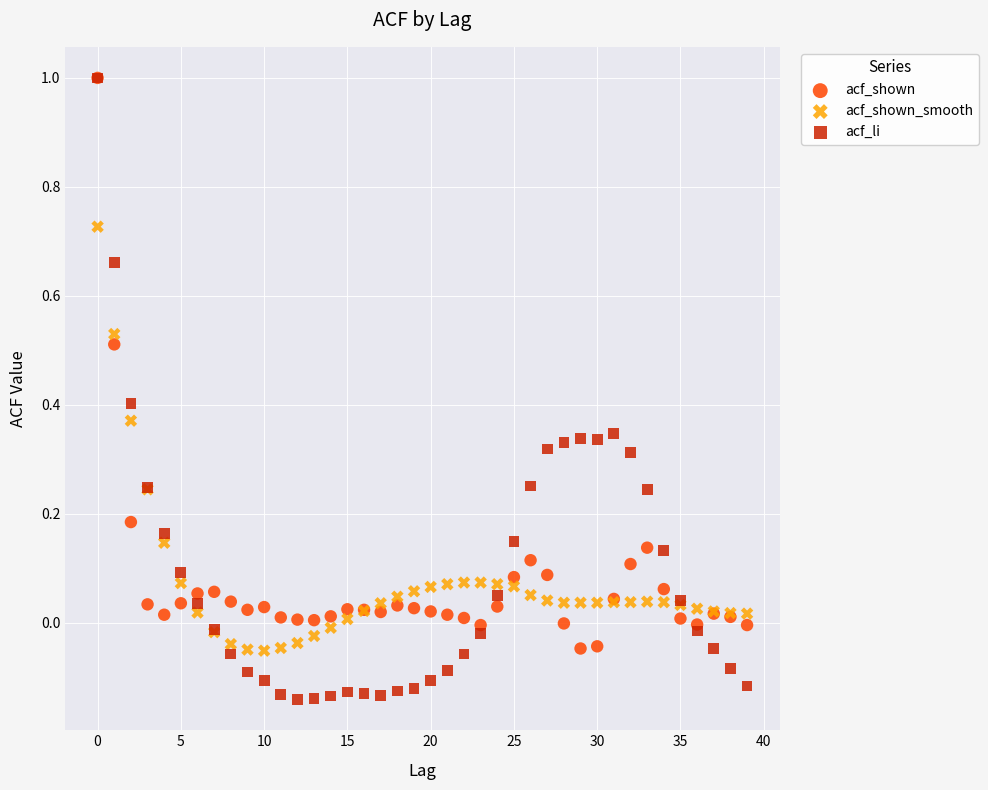

Which series has the widest spread of Y values?

acf_li